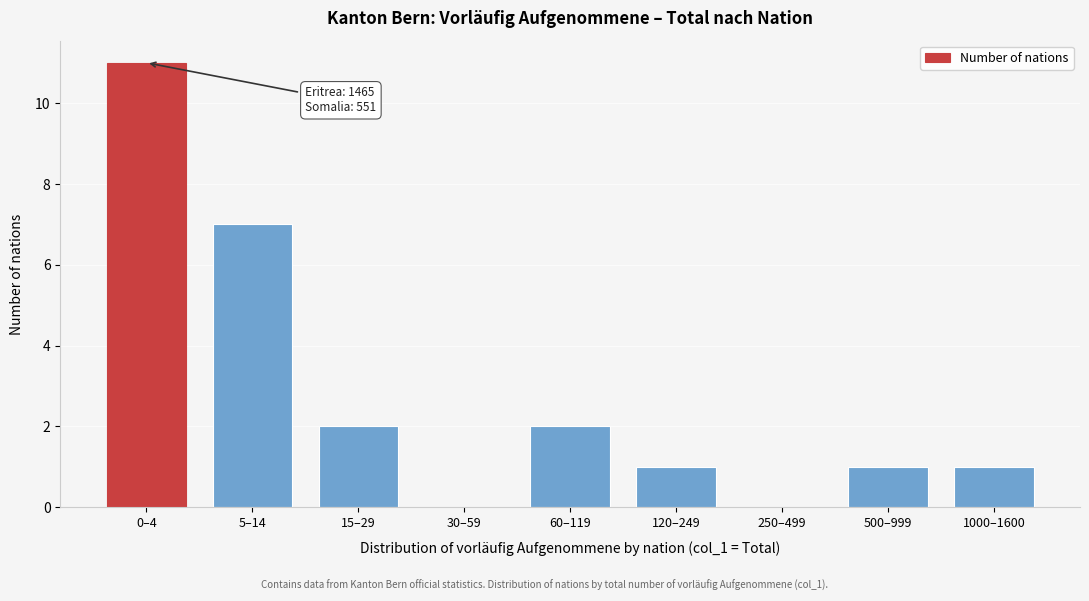

Reading left to right, extract all data points from this chart.

0–4=11	5–14=7	15–29=2	30–59=0	60–119=2	120–249=1	250–499=0	500–999=1	1000–1600=1